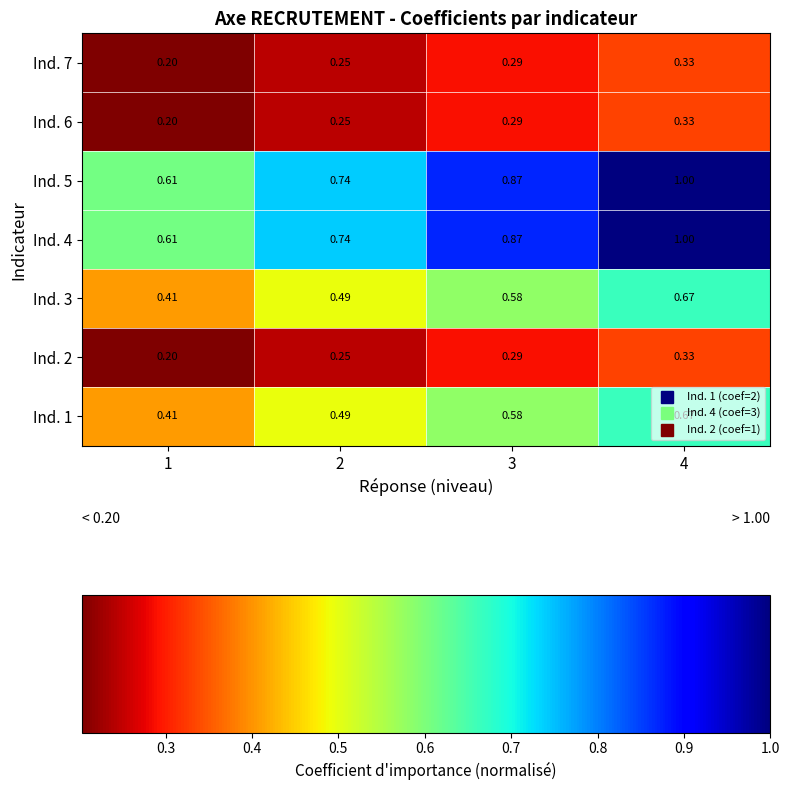

Is the value of Ind. 2 at 1 greater than the value of Ind. 3 at 3?

No